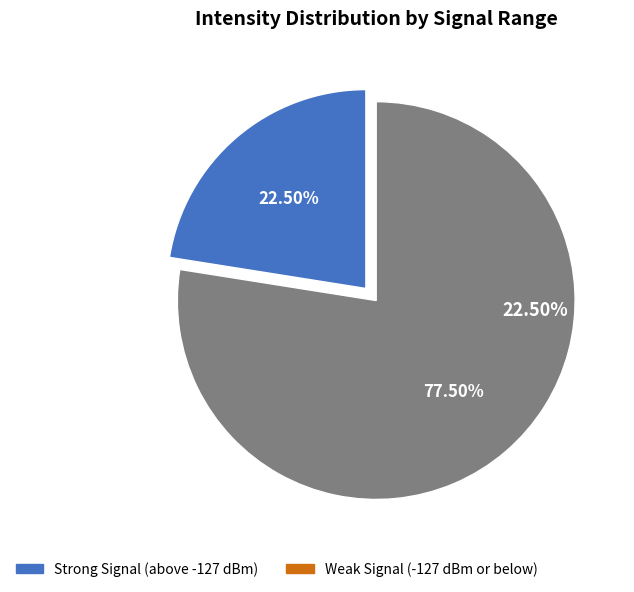

Does any single category account for the majority?

Yes